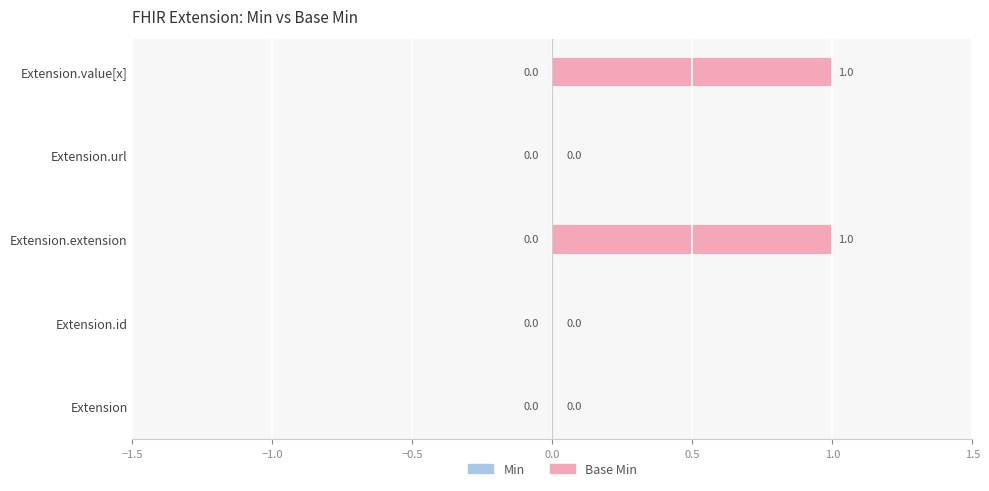

How many distinct data groups are displayed?

1